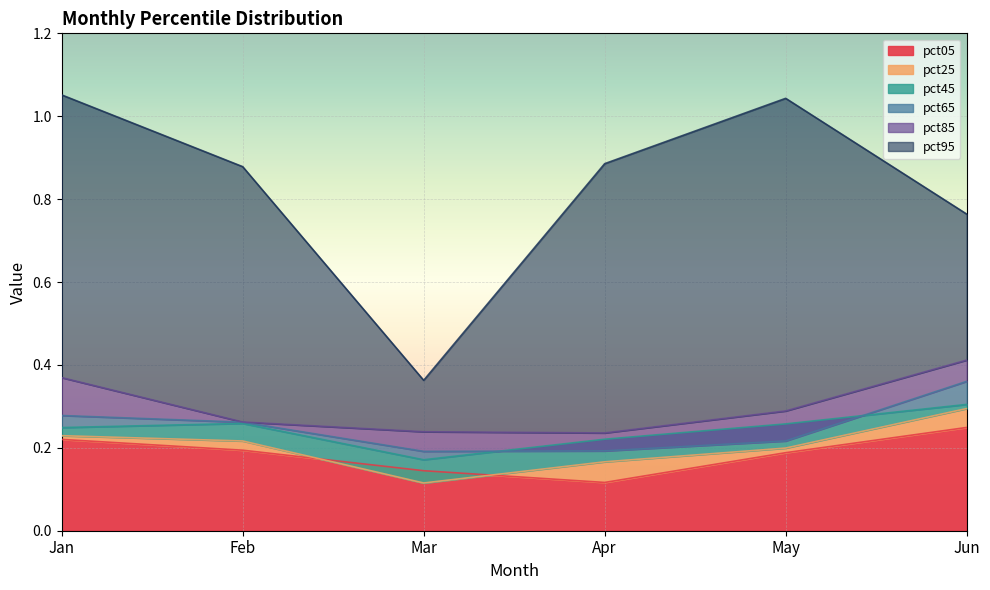

At Jun, list the series in order from largest to smallest.

pct95, pct85, pct65, pct45, pct25, pct05